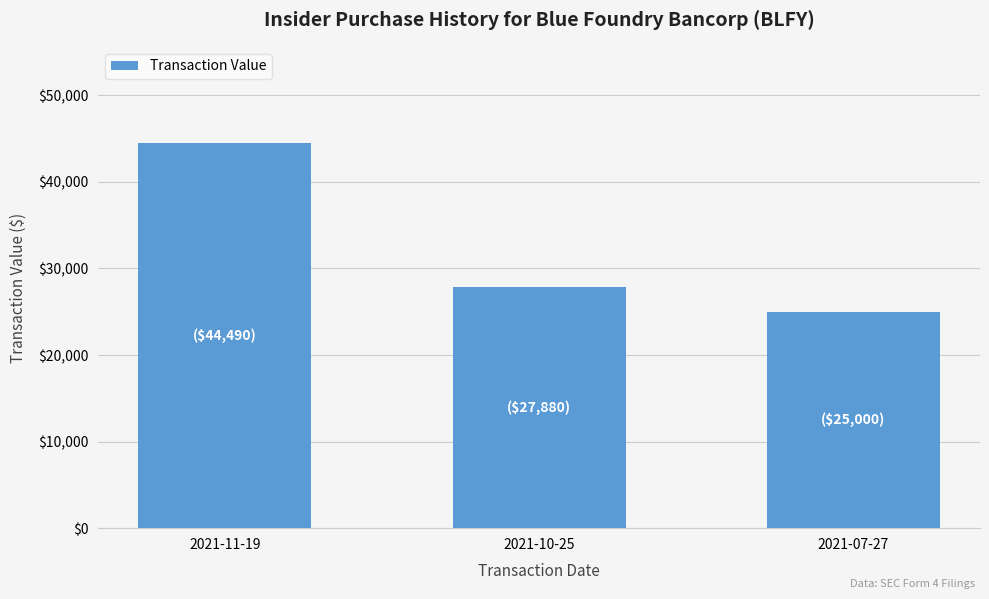

Which category has the highest value across all series?

2021-11-19